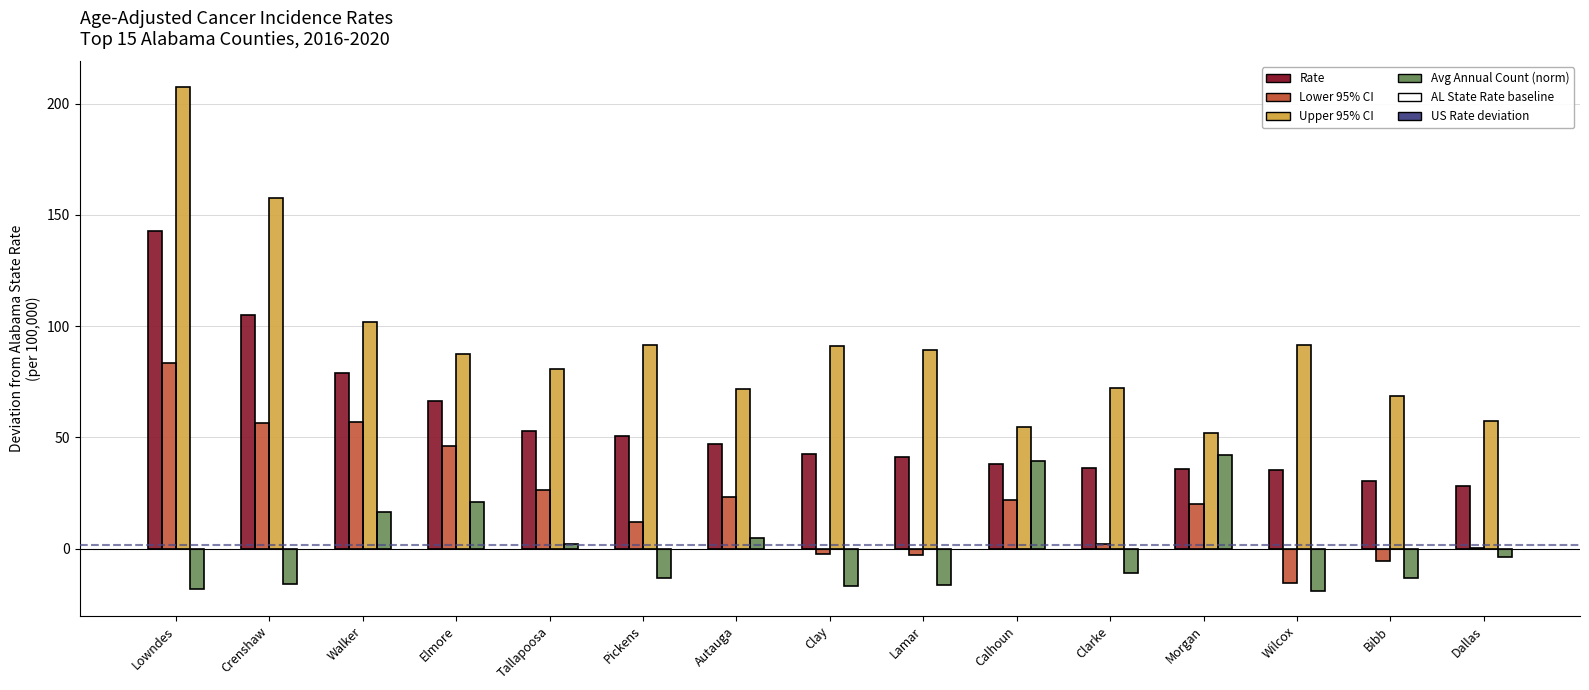

What is the sum of all Upper CI values?

1375.0